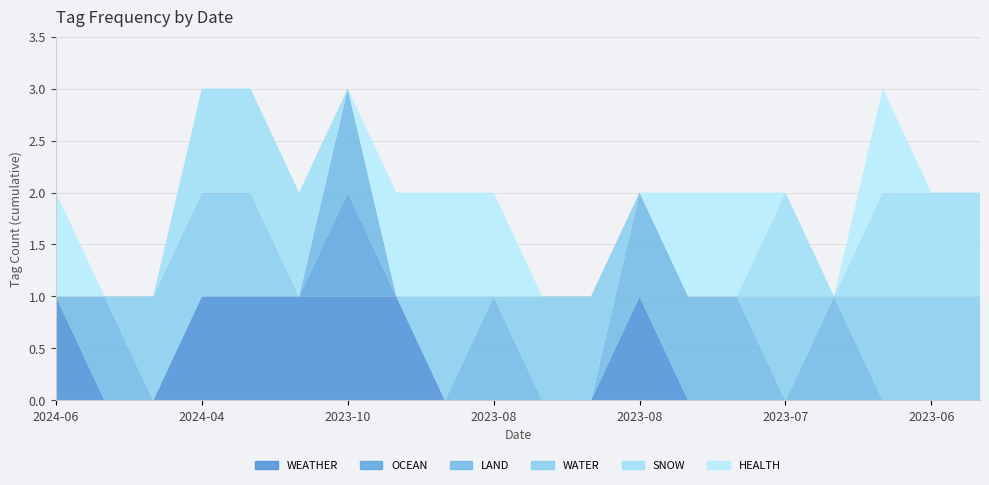

Reading left to right, transcribe all the data shown in this chart.

WEATHER: 1	0	0	1	1	1	1	1	0	0	0	0	1	0	0	0	0	0	0	0
OCEAN: 0	0	0	0	0	0	1	0	0	0	0	0	0	0	0	0	0	0	0	0
LAND: 0	1	0	0	0	0	1	0	0	1	0	0	1	1	1	0	1	0	0	0
WATER: 0	0	1	1	1	0	0	0	1	0	1	1	0	0	0	1	0	1	1	1
SNOW: 0	0	0	1	1	1	0	0	0	0	0	0	0	0	0	1	0	1	1	1
HEALTH: 1	0	0	0	0	0	0	1	1	1	0	0	0	1	1	0	0	1	0	0